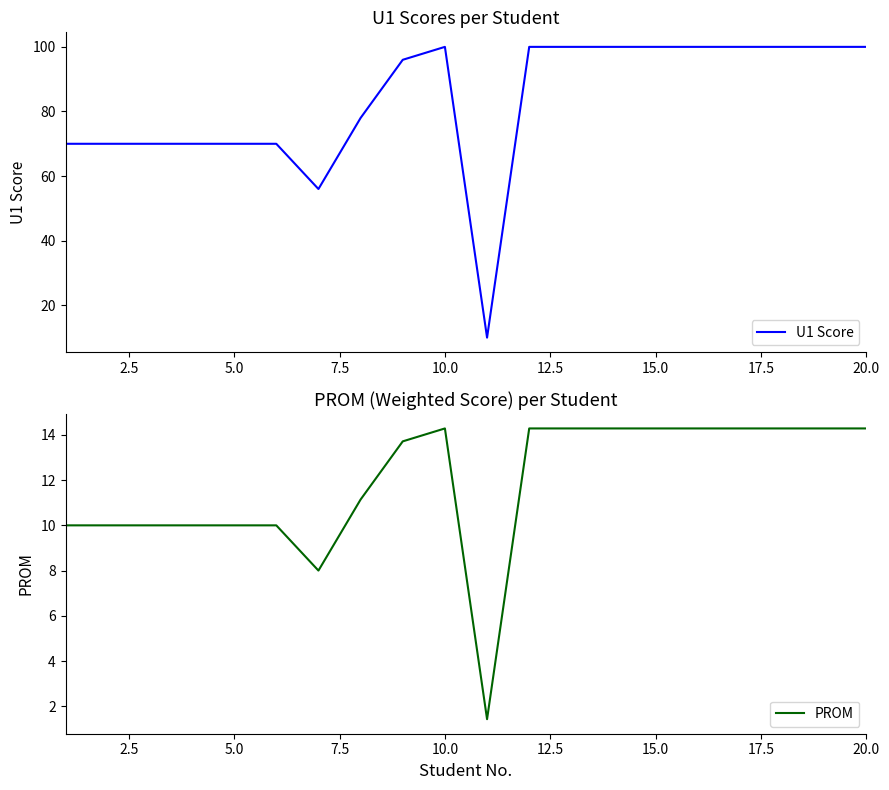

Reading left to right, list all the values displayed in this chart.

U1 Score: 70.0	70.0	70.0	70.0	70.0	70.0	56.0	78.0	96.0	100.0	10.0	100.0	100.0	100.0	100.0	100.0	100.0	100.0	100.0	100.0
PROM: 10.0	10.0	10.0	10.0	10.0	10.0	8.0	11.1	13.7	14.3	1.4	14.3	14.3	14.3	14.3	14.3	14.3	14.3	14.3	14.3